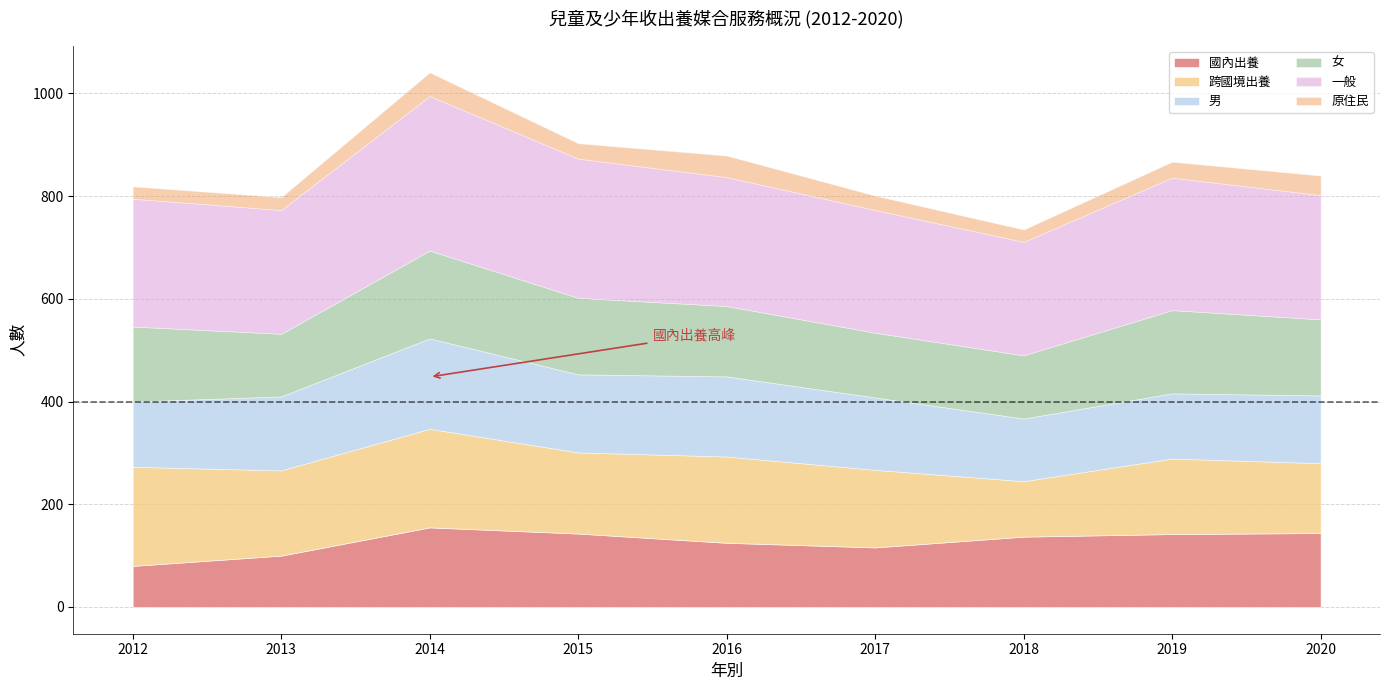

How many data points in 原住民 are less than 30?

4